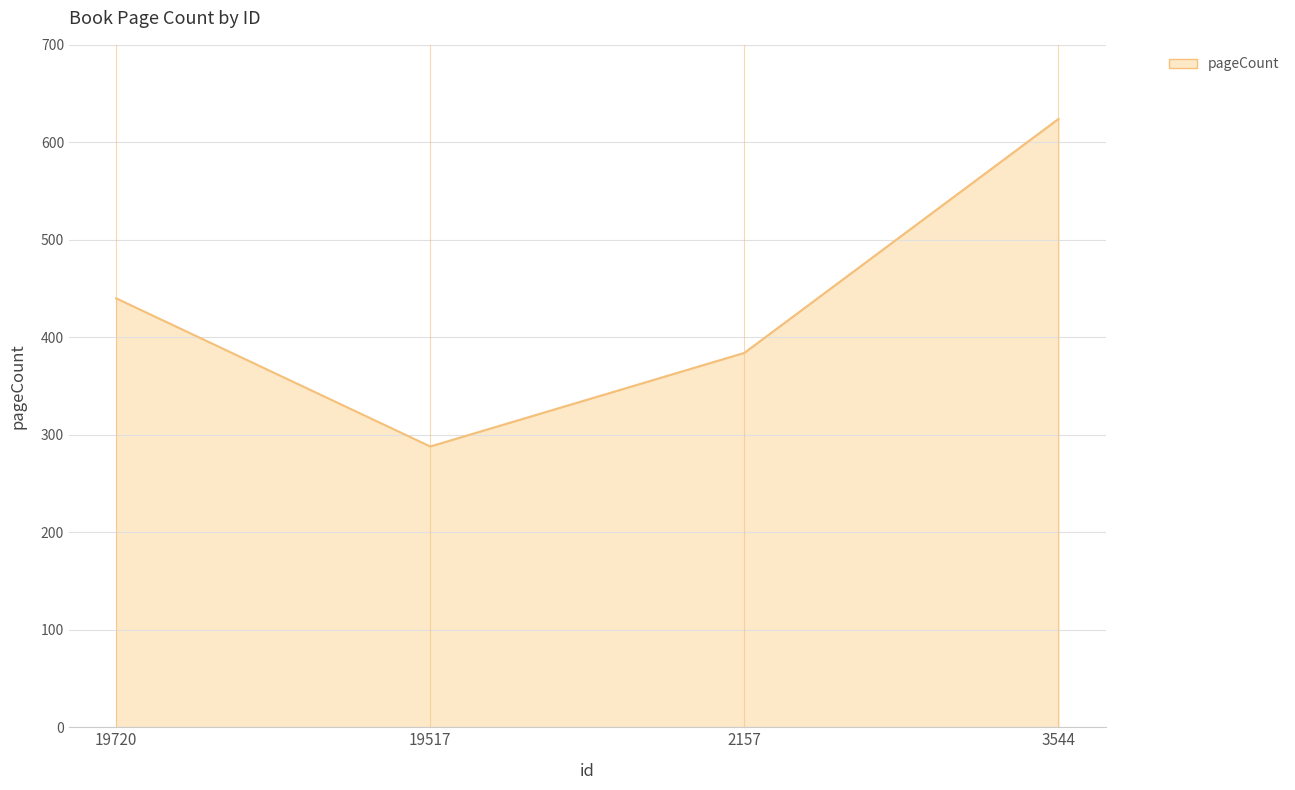

Which has a higher value, 2157 or 3544?

3544